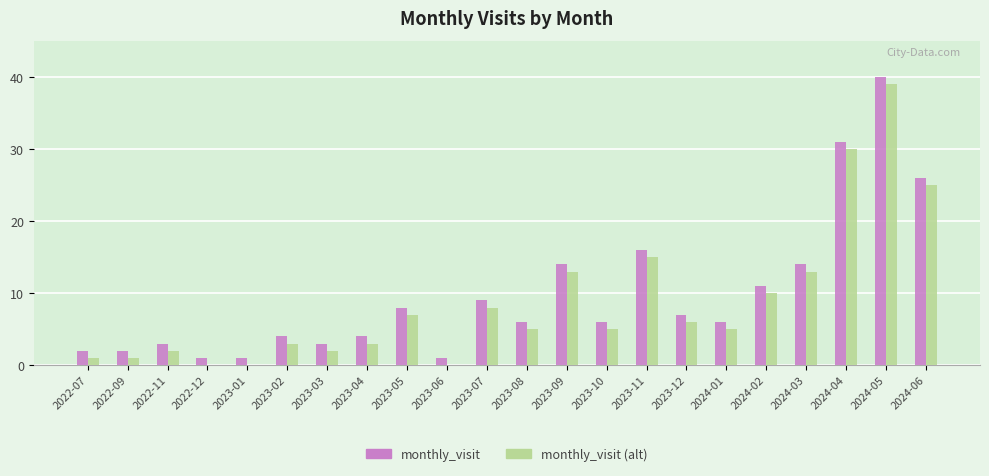

The monthly_visit (alt) series shows 39 at 2024-05. True or false?

True